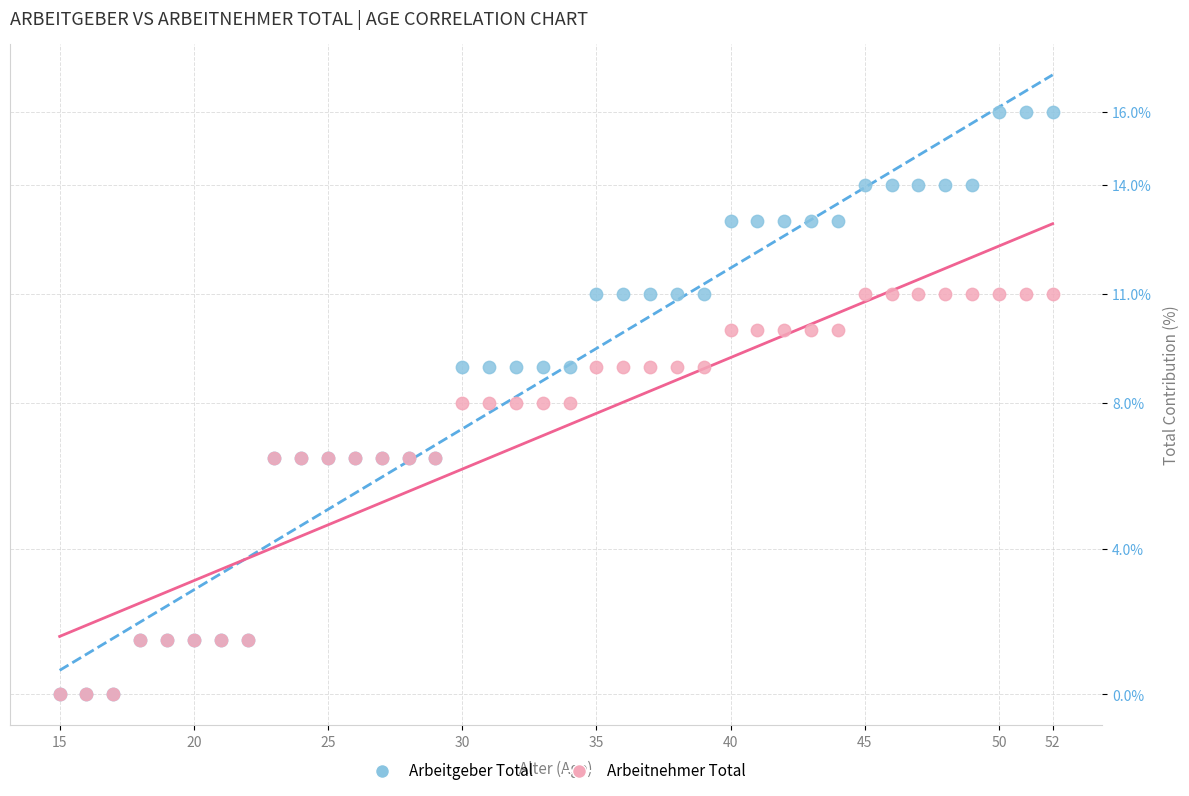

Which series contains the highest Y value?

Arbeitgeber Total